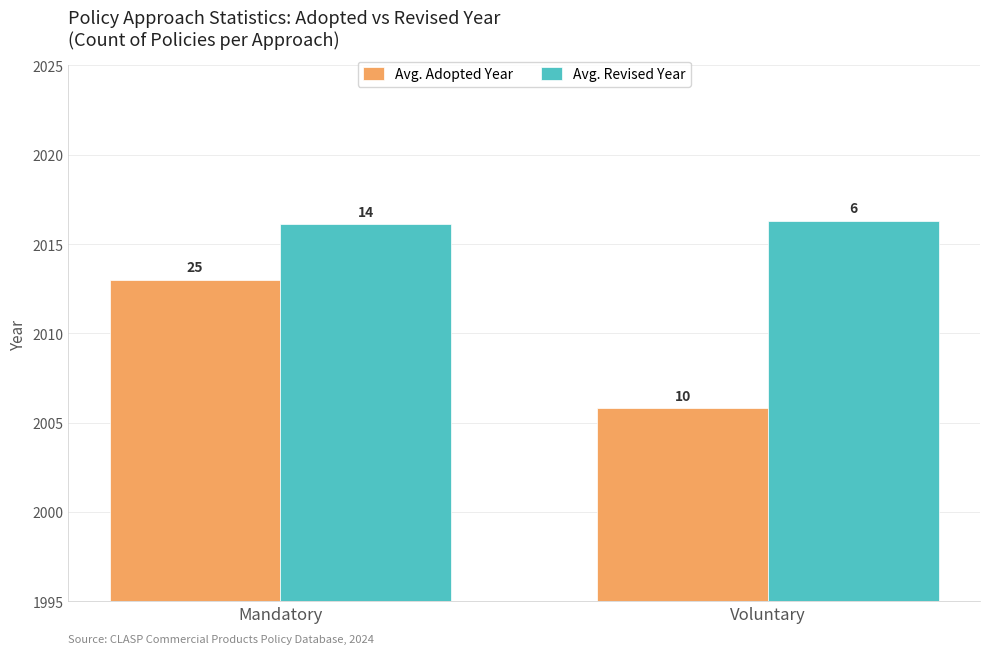

How many groups of bars are there?

2